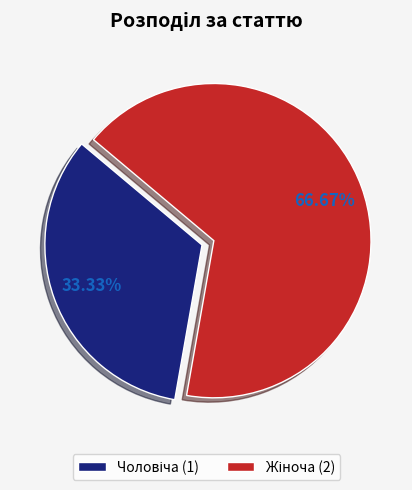

How many segments does this pie chart have?

2